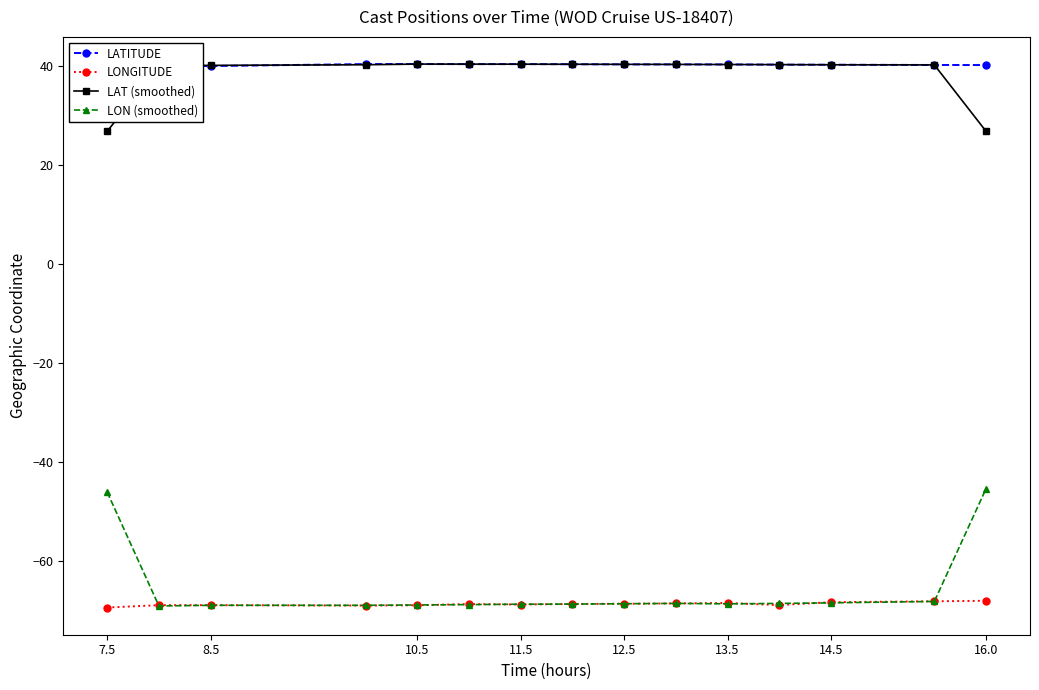

The value of LAT (smoothed) at 8.5 is 40.1. True or false?

True